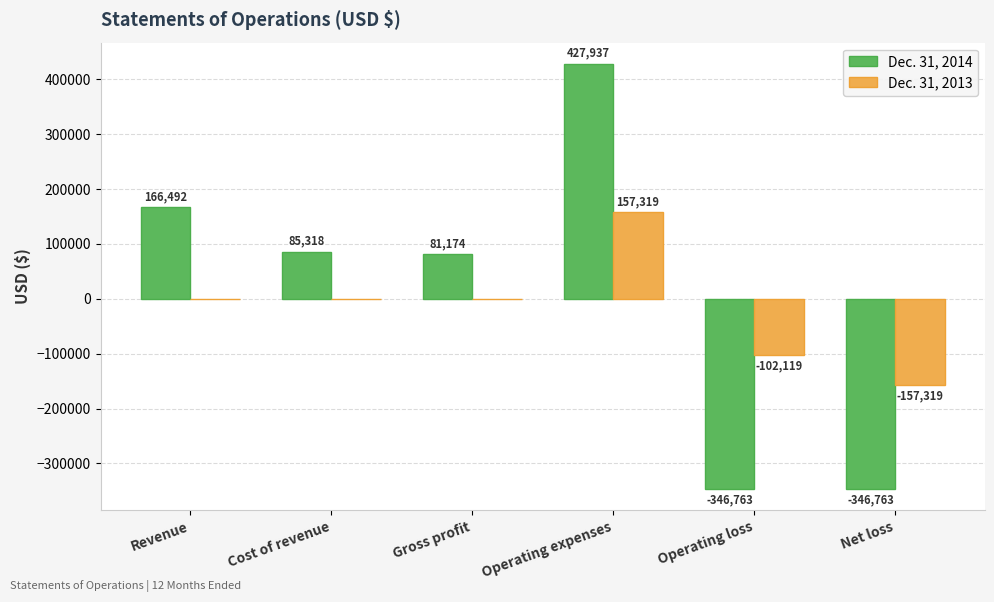

Which series has the largest total across all categories?

Dec. 31, 2014